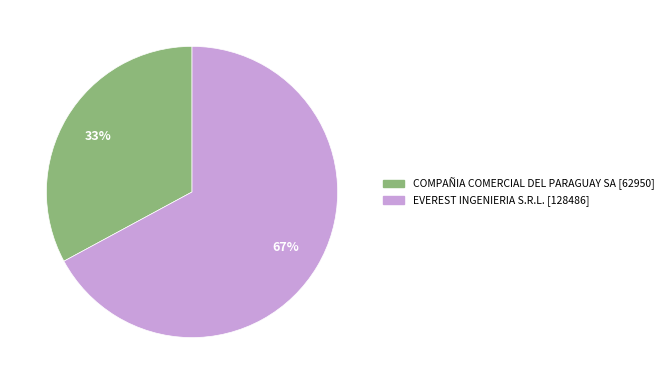

To the nearest percent, what is the difference between the largest and smallest slice percentages?

34%